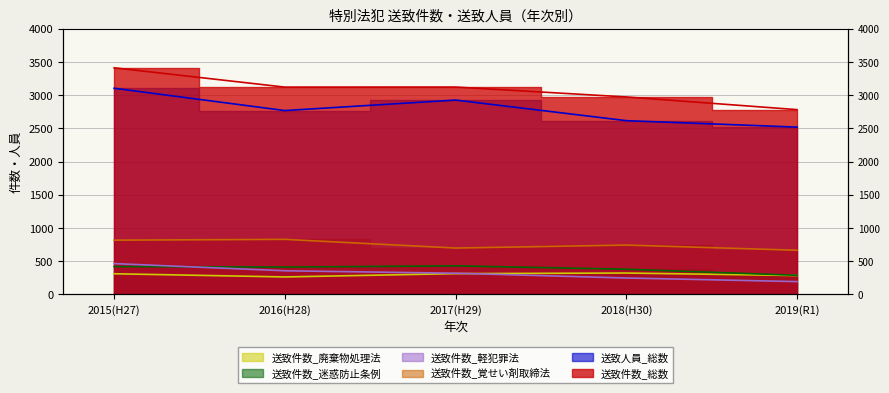

What is the difference between the 送致件数_廃棄物処理法 values at 2017(H29) and 2019(R1)?

29